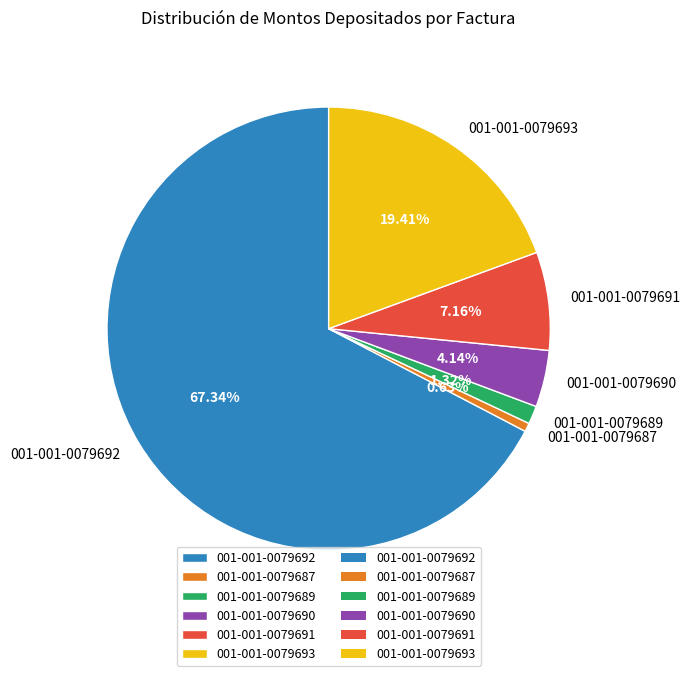

To the nearest percent, what is the average slice percentage?

17%